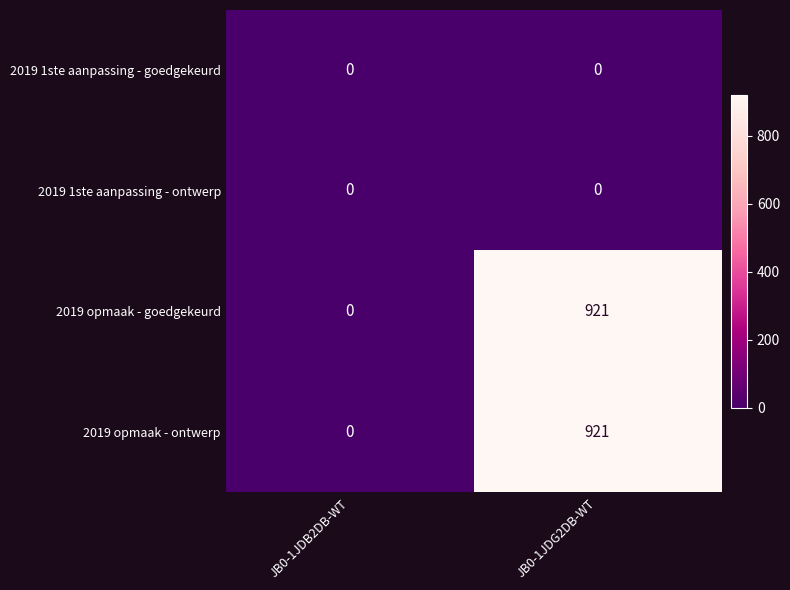

How many positive values does the 2019 opmaak - ontwerp series have?

1